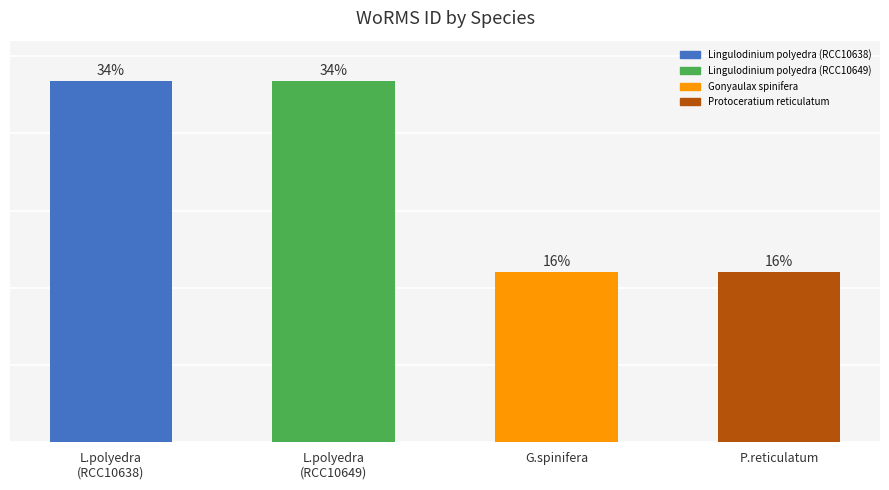

What is the label of the 3rd bar from the left?

G.spinifera